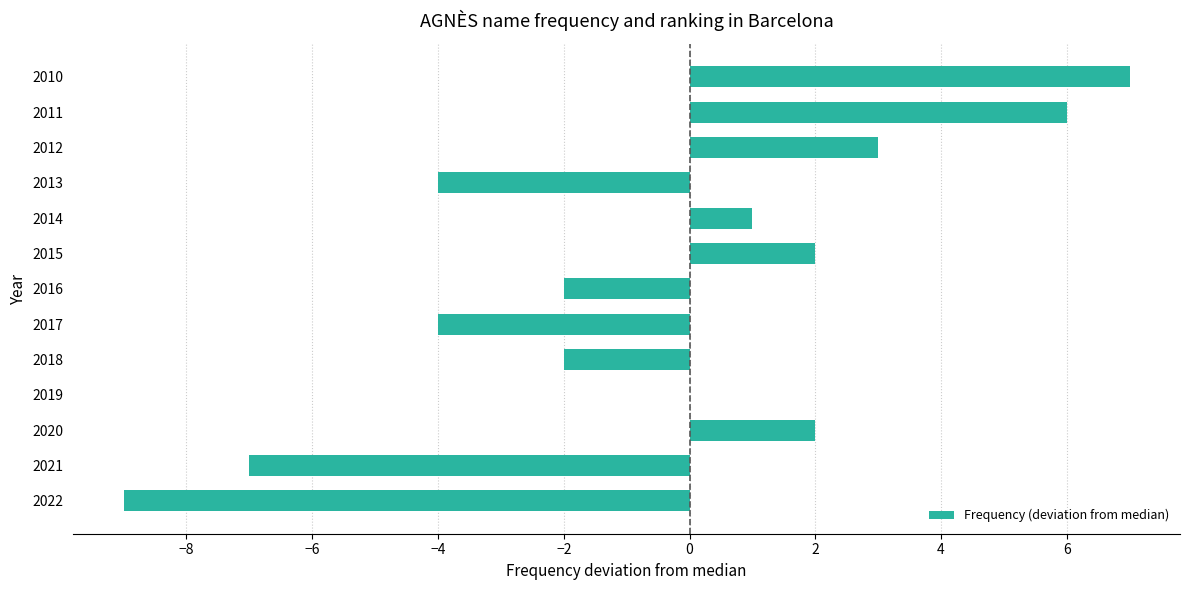

Reading top to bottom, what are all the values shown in this chart?

2010=7	2011=6	2012=3	2013=-4	2014=1	2015=2	2016=-2	2017=-4	2018=-2	2019=0	2020=2	2021=-7	2022=-9